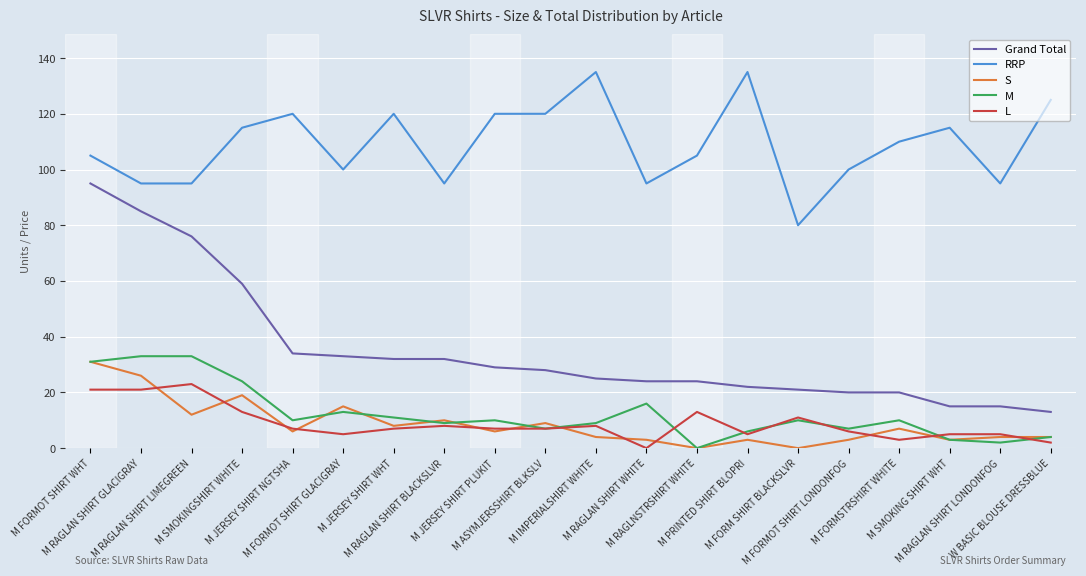

Which series has the widest spread of values?

Grand Total